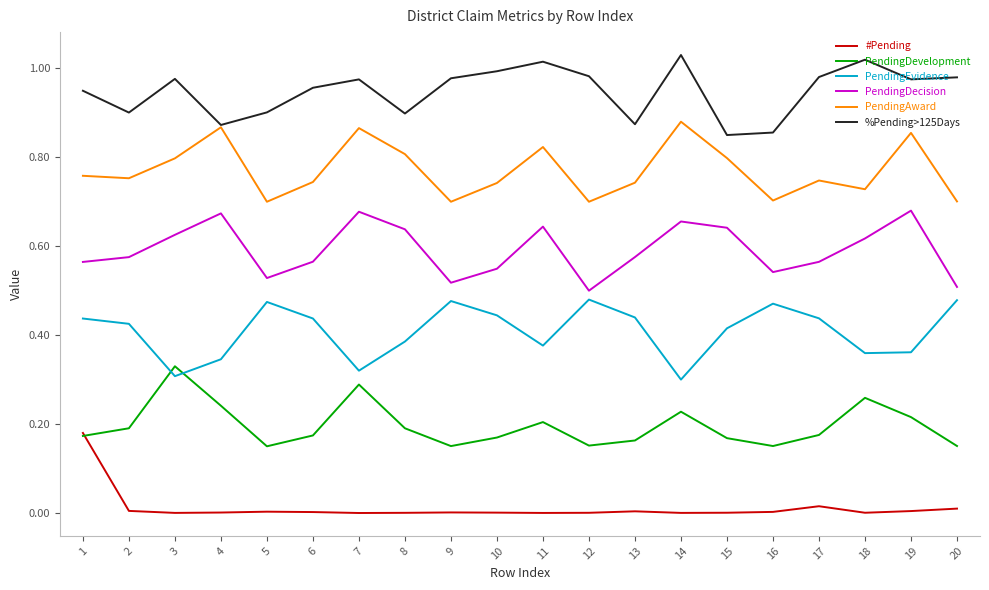

True or false: %Pending>125Days and #Pending intersect in this chart.

False